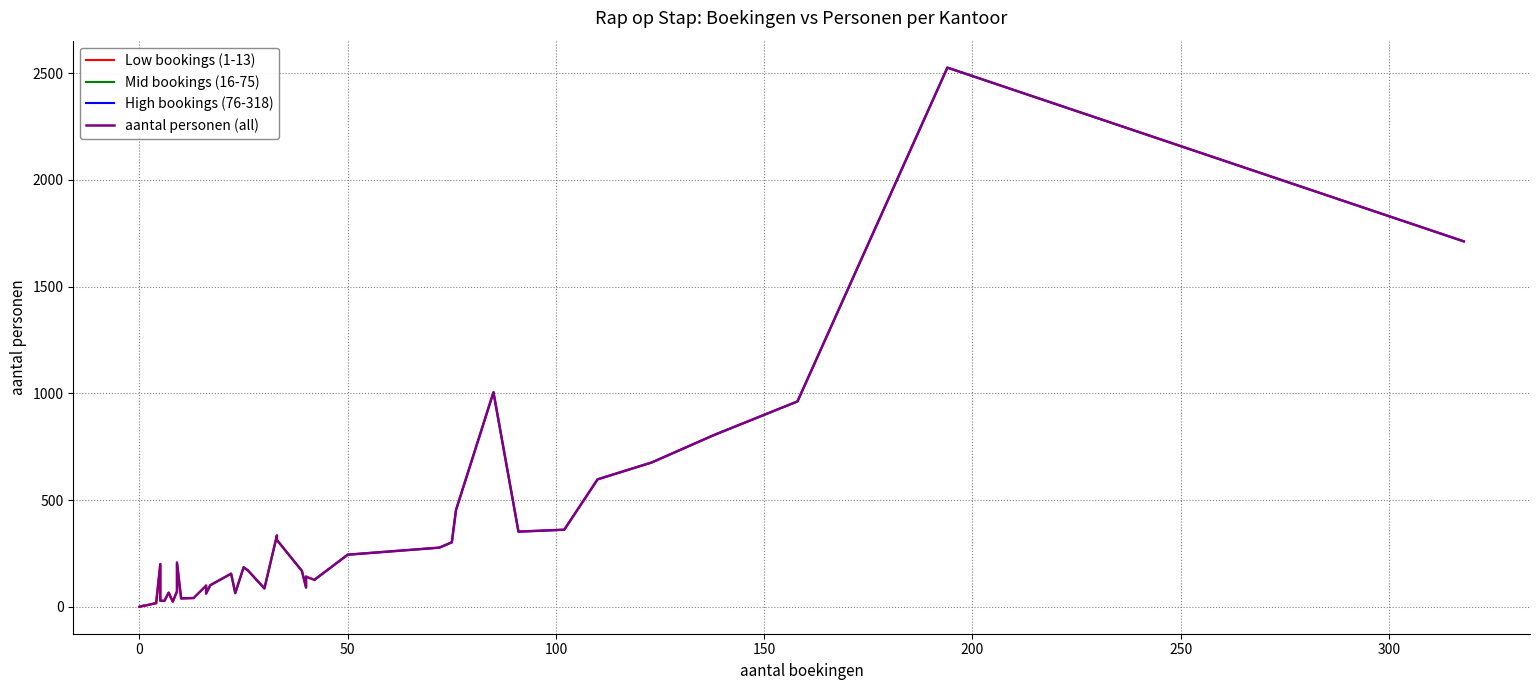

What is the minimum value for High bookings (76-318)?

126